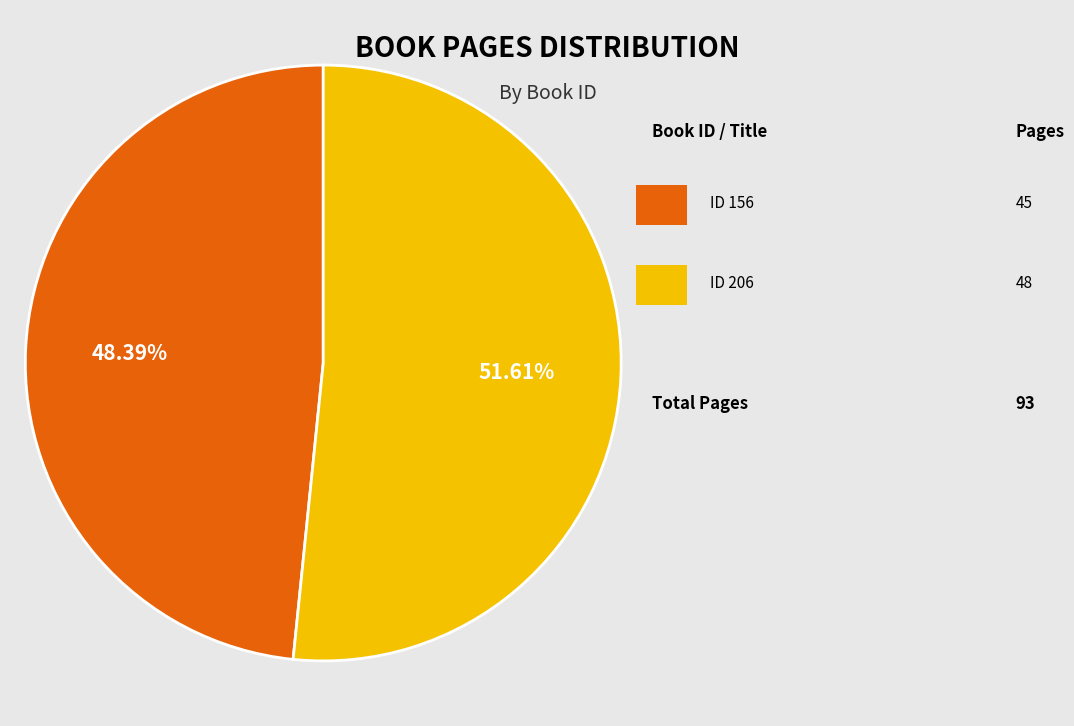

Is there a majority slice in this chart?

Yes